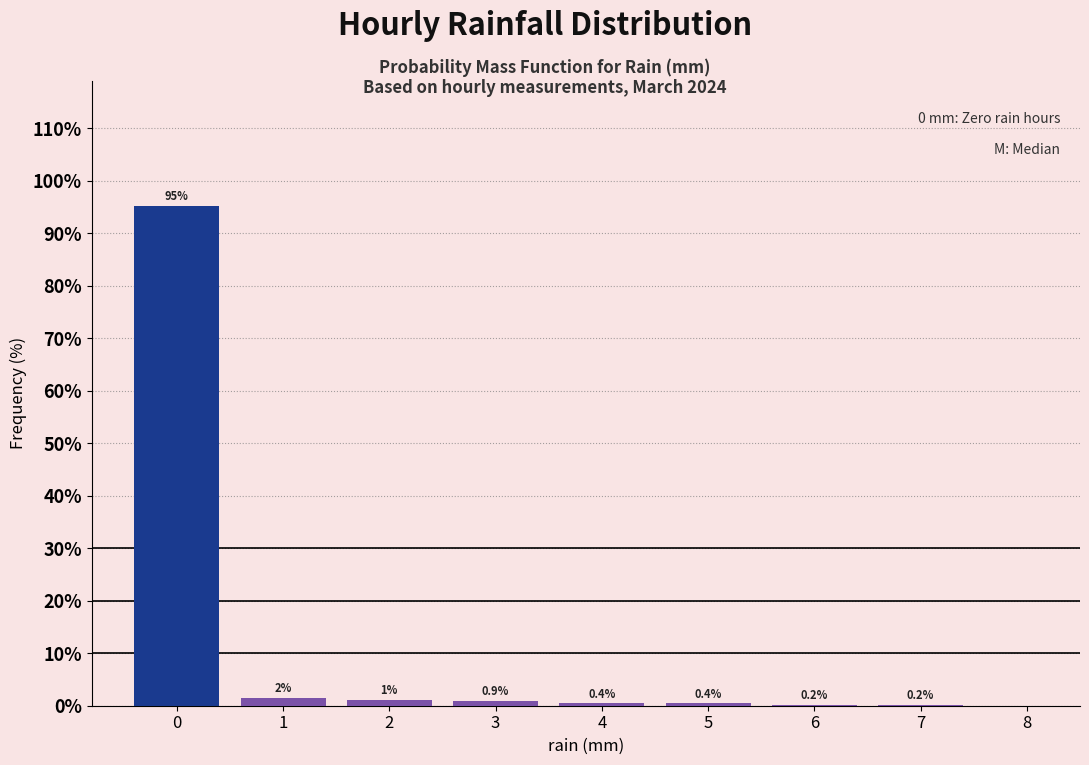

What is the sum of the values at 1 and 3?

2.4